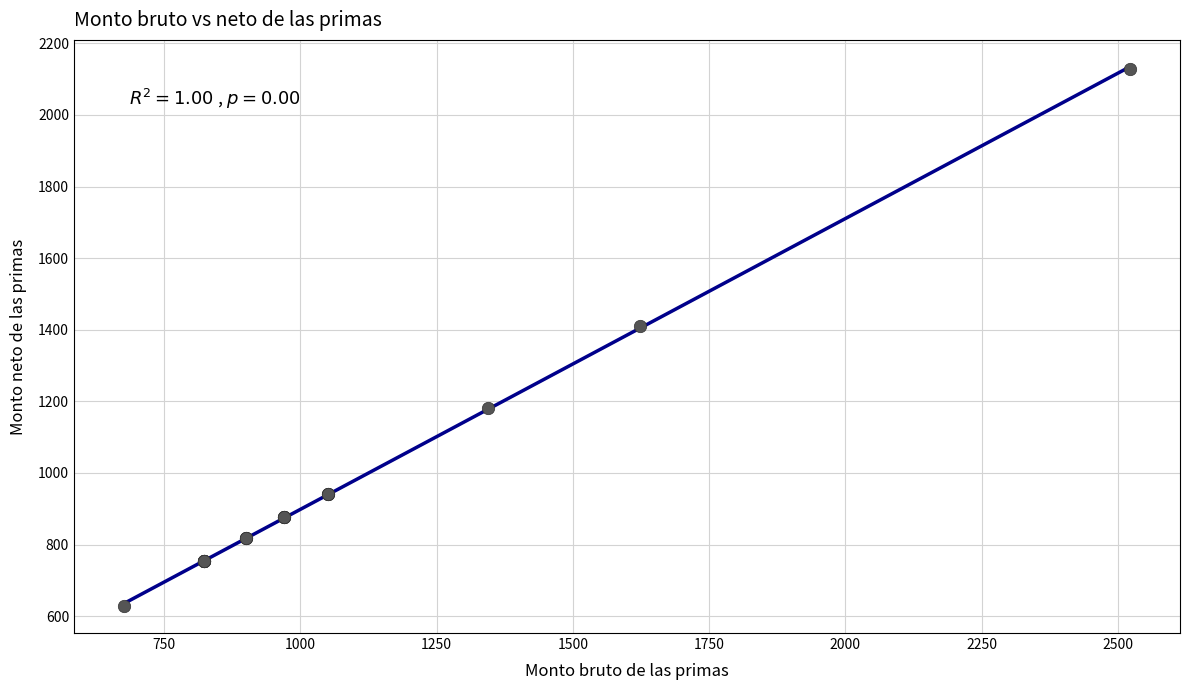

What Y value in the scatter plot is closest to 1378?

1409.2